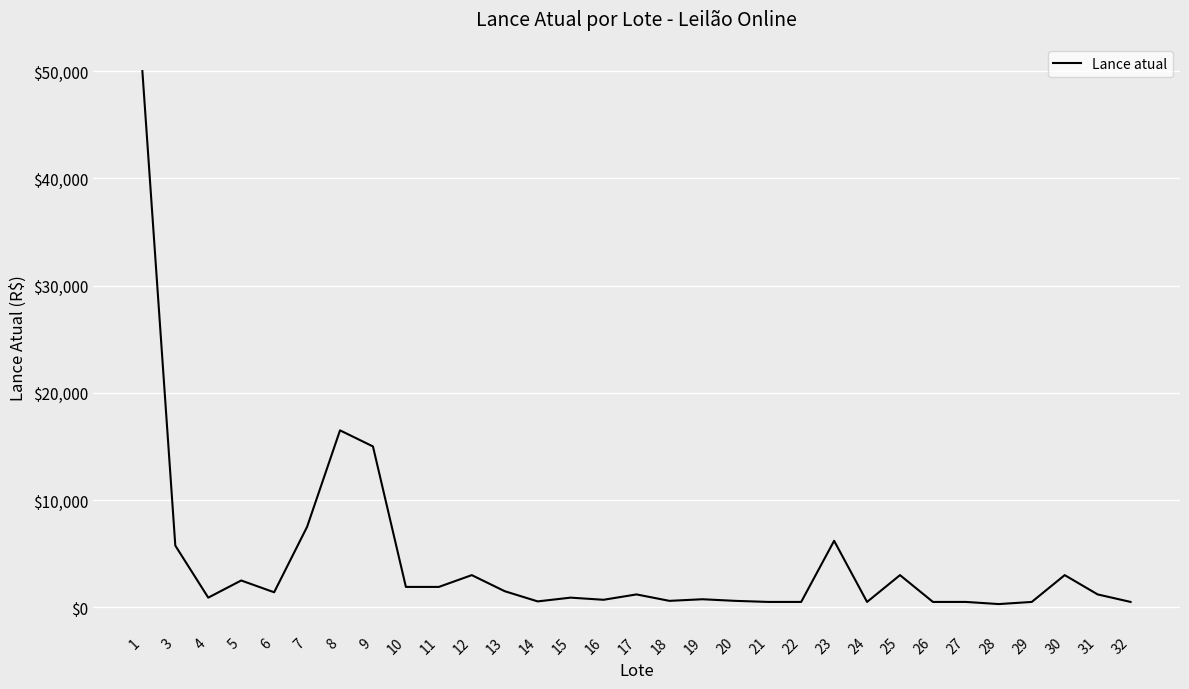

What is the difference between the maximum and minimum values?

49700